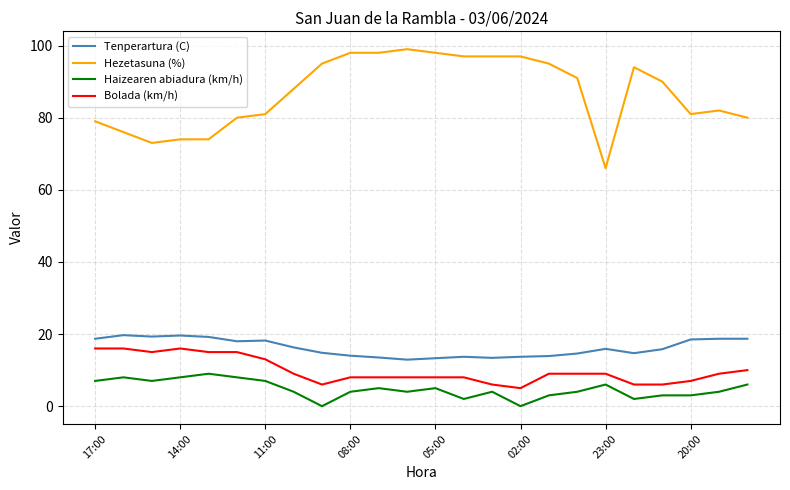

What is the difference between the maximum and minimum values in the Hezetasuna (%) series?

33.0